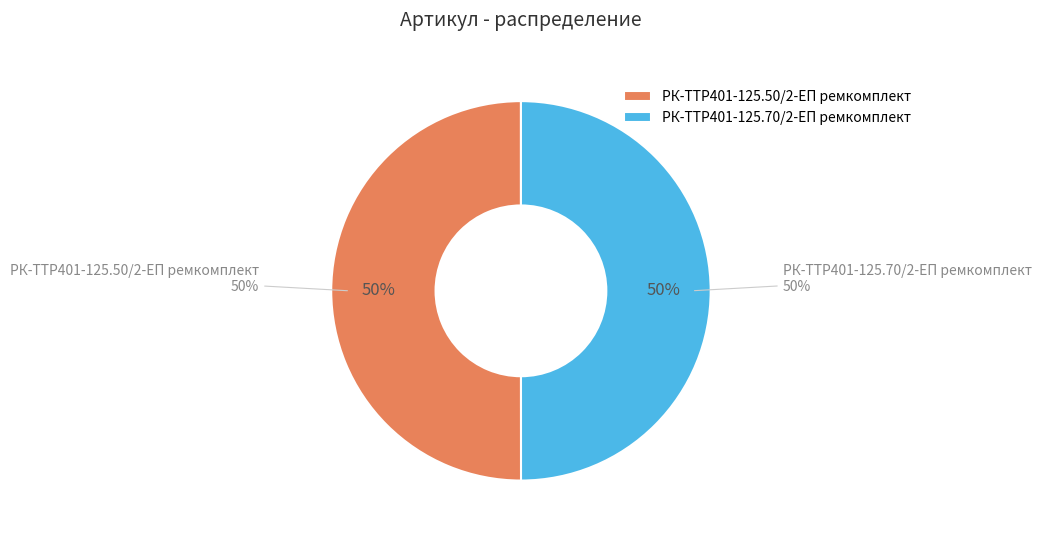

The РК-TTР401-125.70/2-ЕП ремкомплект slice represents 50% of the pie. True or false?

True